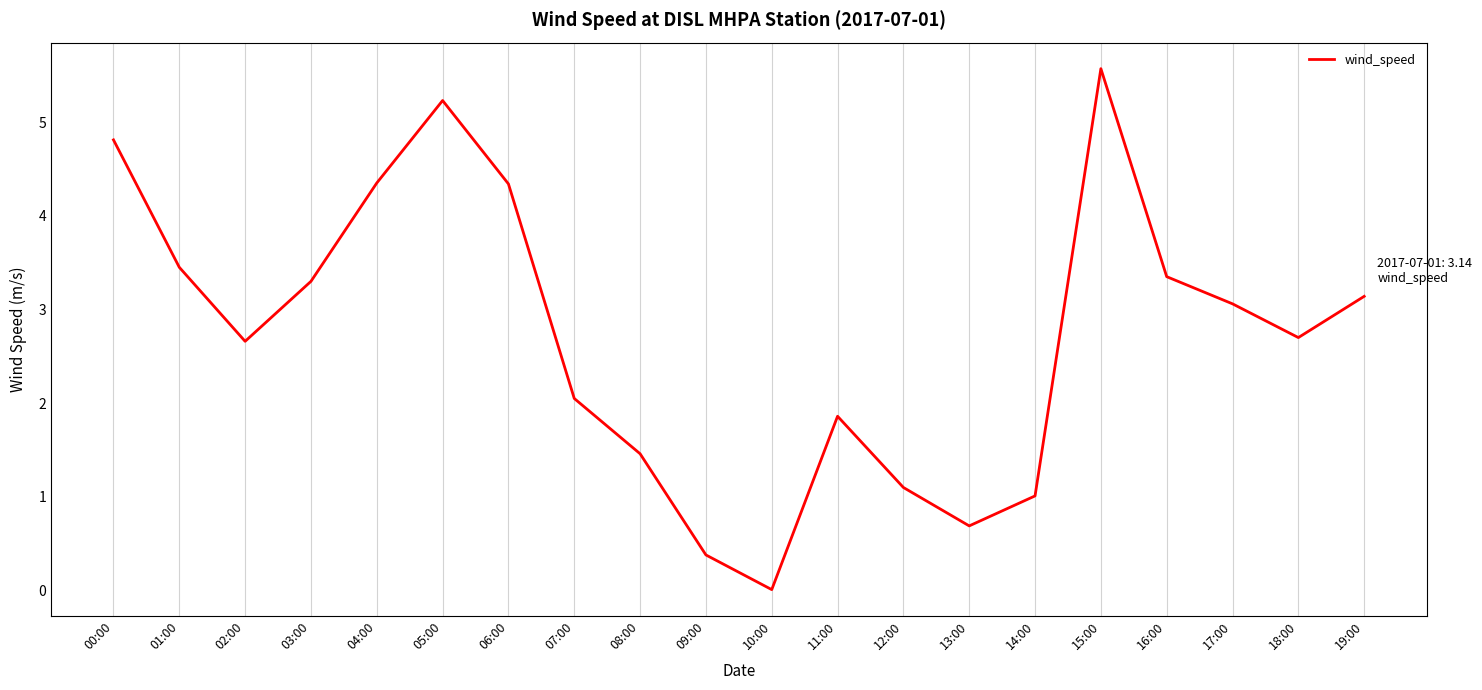

What position from the right is 12:00?

8